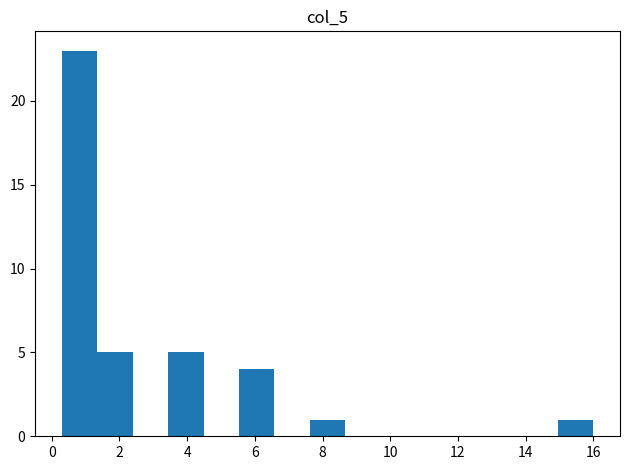

What is the height of the bar covering 0.4 to 1.4 on the x-axis? Neither the bar edges nor the heights are printed on the chart, so give them approximately, as read against the axes.

23